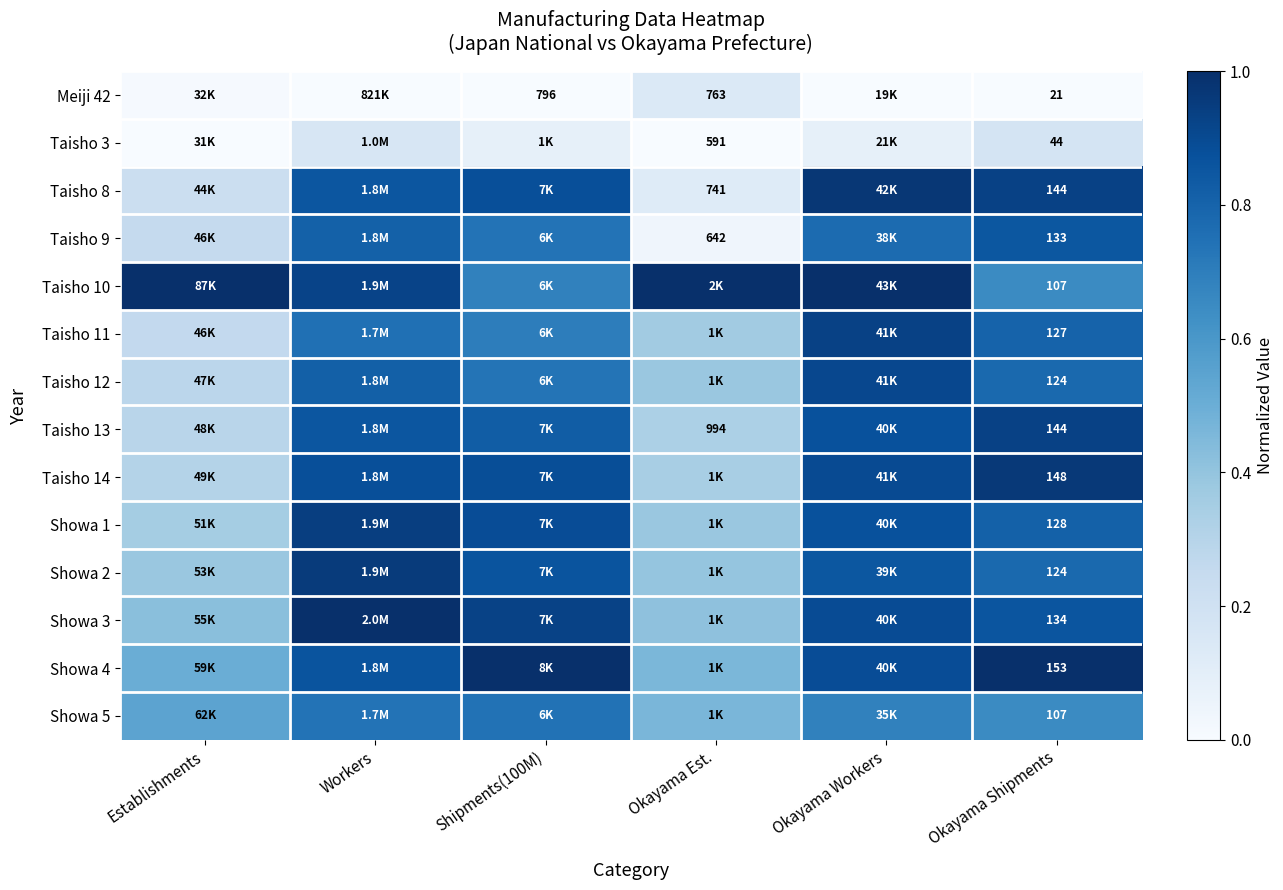

Where is Taisho 8 nearest to the value 0?

Okayama Est.